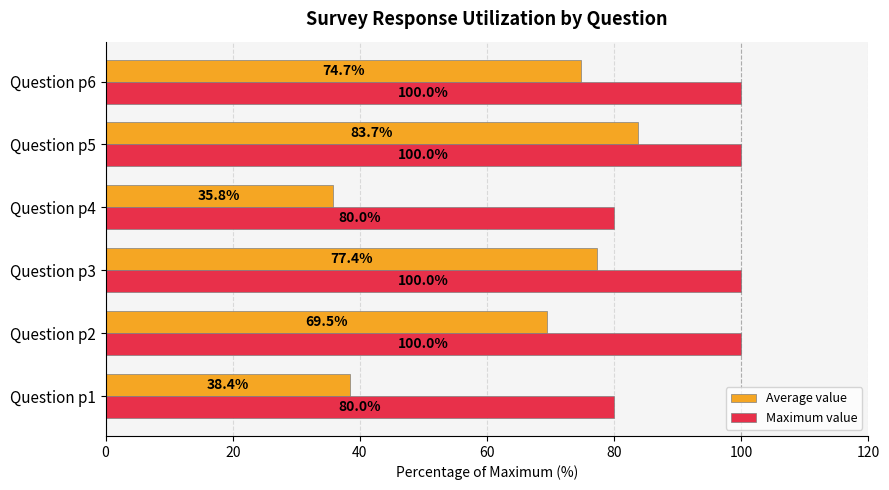

At which label is Average value closest to 59?

Question p2